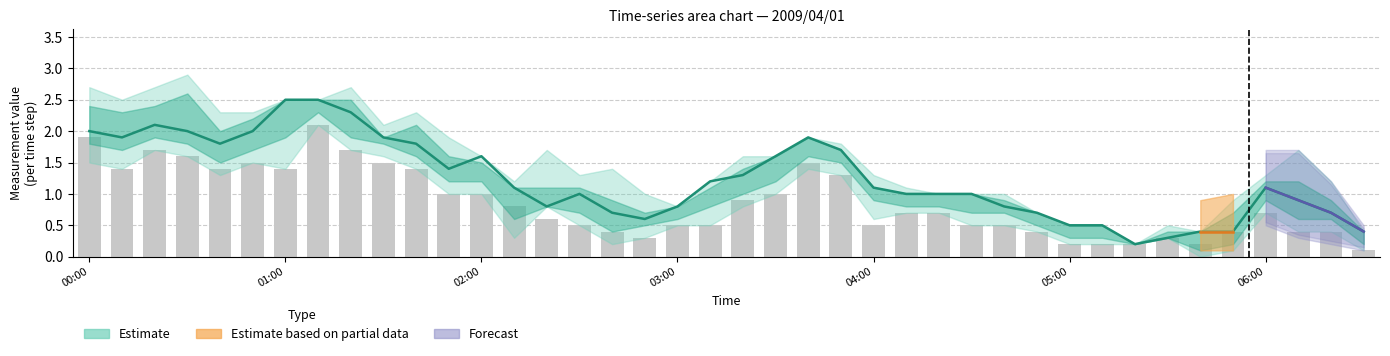

Read the Upper 50% value at 2009/04/01 01:30.

1.9